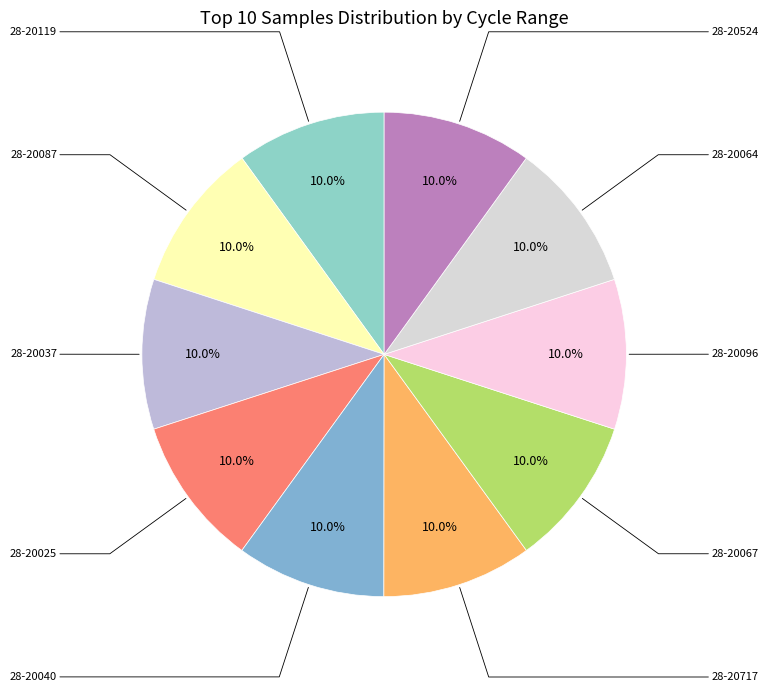

To the nearest percent, what percentage of the pie is 28-20524?

10%